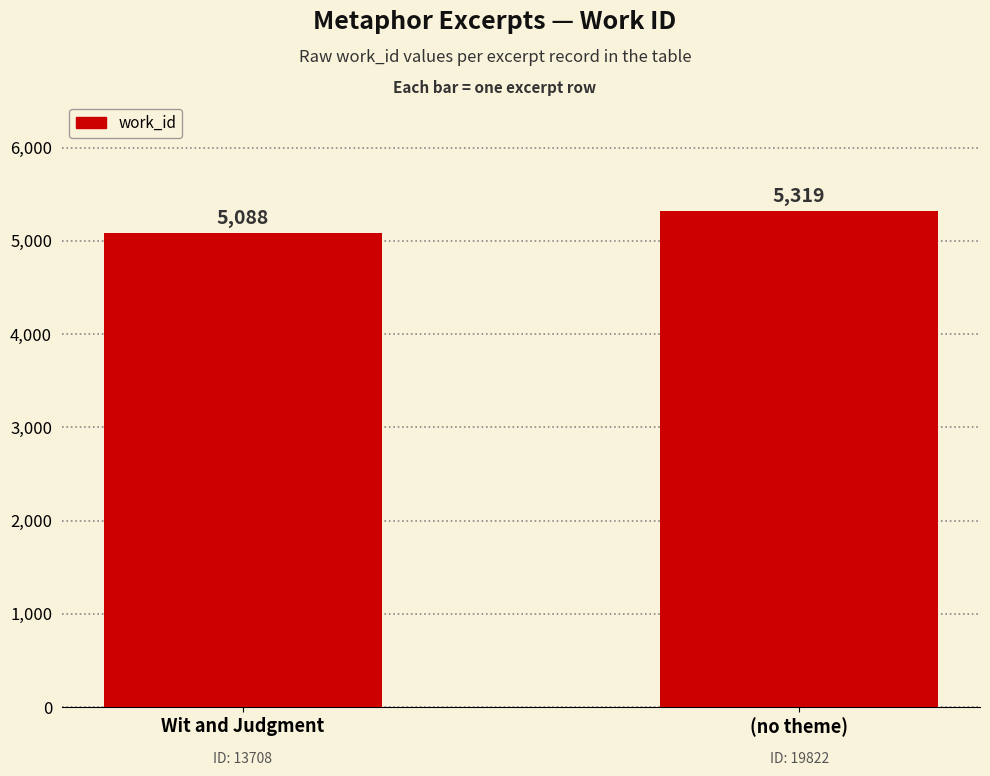

What is the greatest value displayed?

5319